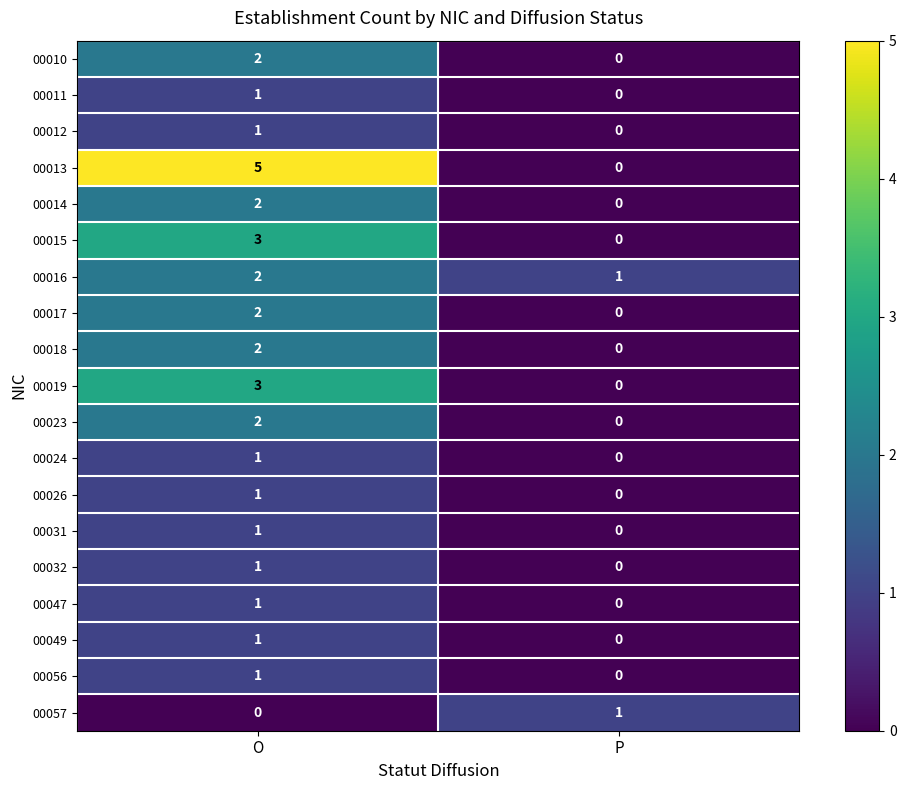

Which category has the highest value in the 00012 series?

O